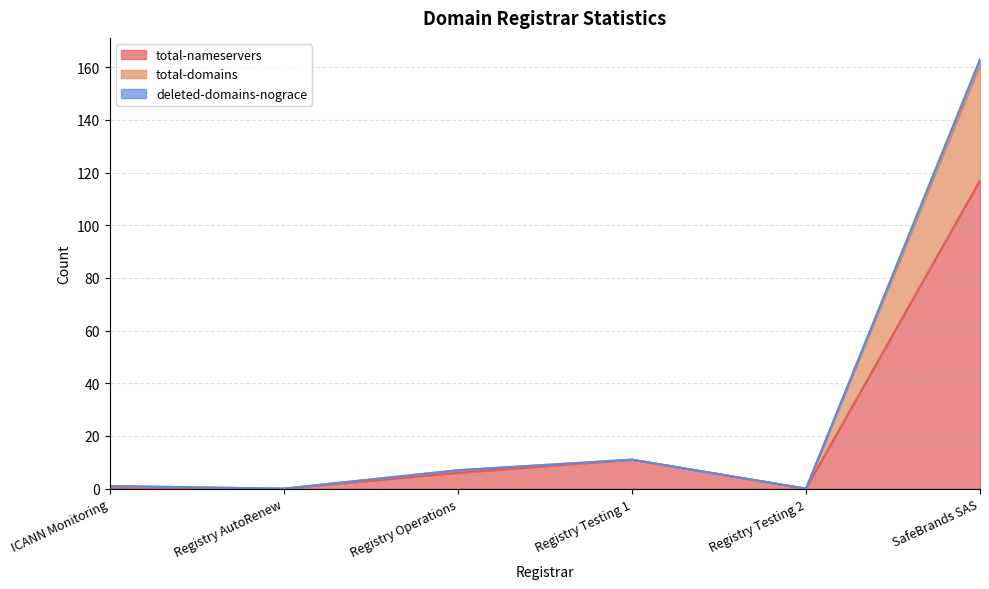

At which label does deleted-domains-nograce reach its peak?

SafeBrands SAS